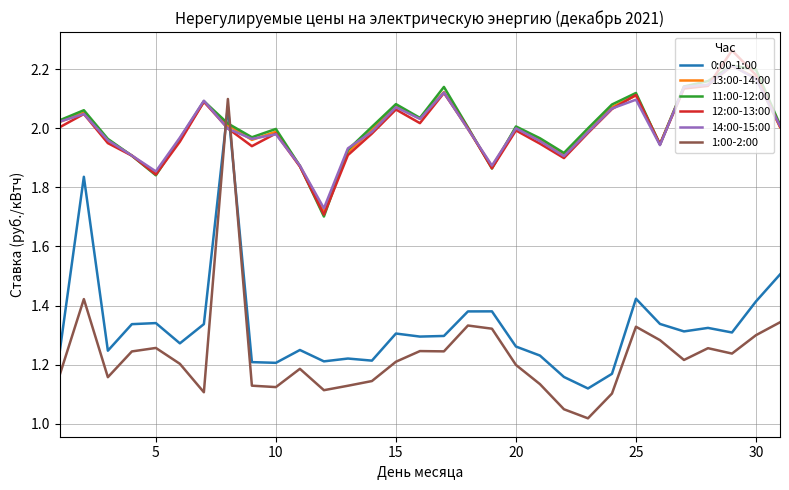

Which series has the largest range (max minus min)?

1:00-2:00